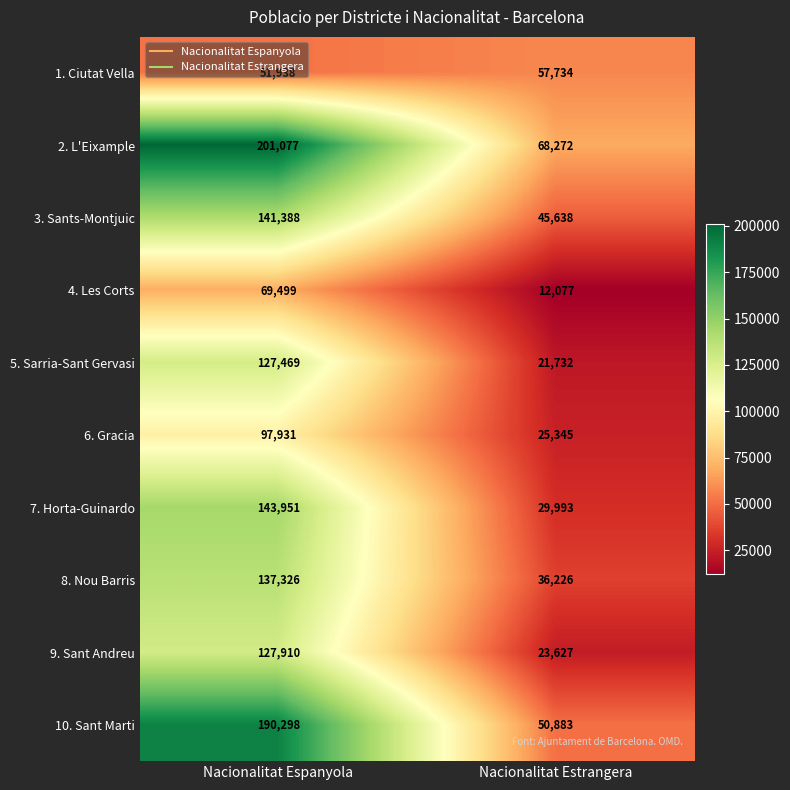

List the labels in order of 8. Nou Barris value, largest first.

Nacionalitat Espanyola, Nacionalitat Estrangera